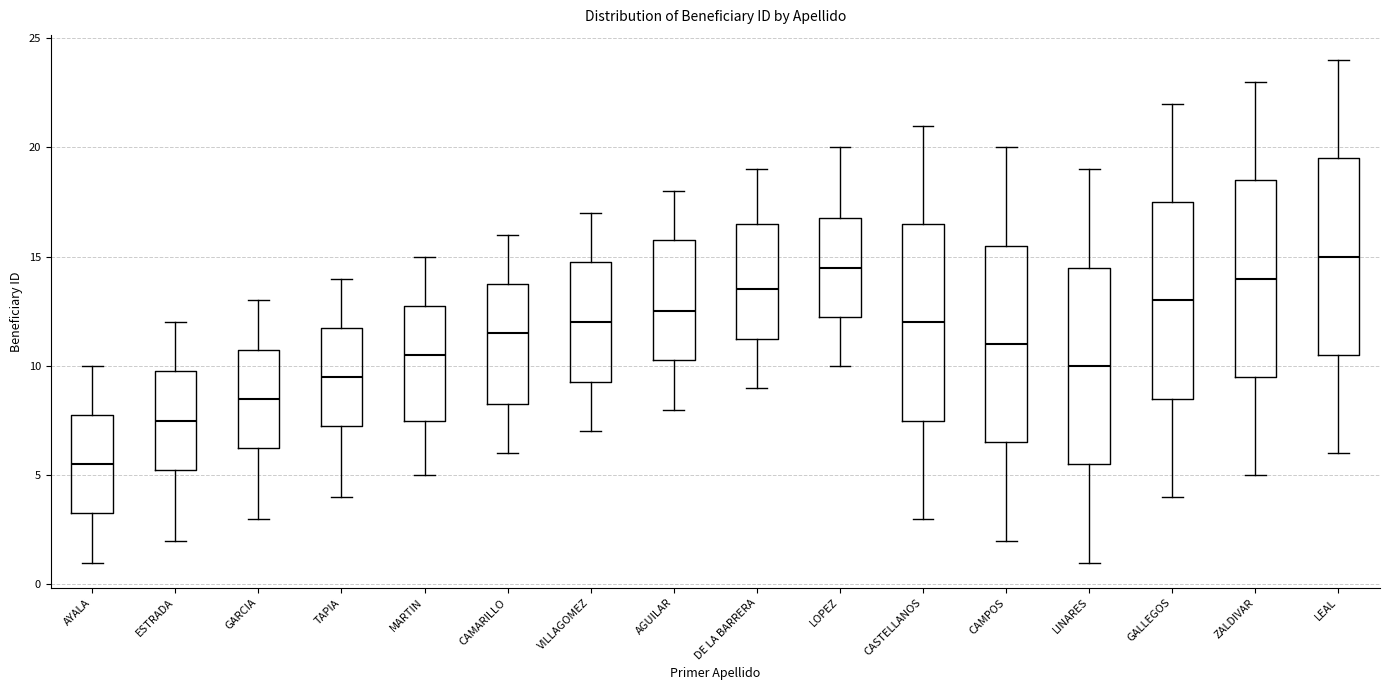

Reading left to right, read every box against the y-axis: the position of its median line, the range the box covers, and the ends of its whiskers. The values are not printed on the chart, so give them approximately, as read against the axis.

AYALA: median 5.5, box 3.5 to 8.0, whiskers 1.0 to 10.0
ESTRADA: median 7.5, box 5.5 to 10.0, whiskers 2.0 to 12.0
GARCIA: median 8.5, box 6.5 to 11.0, whiskers 3.0 to 13.0
TAPIA: median 9.5, box 7.5 to 12.0, whiskers 4.0 to 14.0
MARTIN: median 10.5, box 7.5 to 13.0, whiskers 5.0 to 15.0
CAMARILLO: median 11.5, box 8.5 to 14.0, whiskers 6.0 to 16.0
VILLAGOMEZ: median 12.0, box 9.5 to 15.0, whiskers 7.0 to 17.0
AGUILAR: median 12.5, box 10.5 to 16.0, whiskers 8.0 to 18.0
DE LA BARRERA: median 13.5, box 11.5 to 16.5, whiskers 9.0 to 19.0
LOPEZ: median 14.5, box 12.5 to 17.0, whiskers 10.0 to 20.0
CASTELLANOS: median 12.0, box 7.5 to 16.5, whiskers 3.0 to 21.0
CAMPOS: median 11.0, box 6.5 to 15.5, whiskers 2.0 to 20.0
LINARES: median 10.0, box 5.5 to 14.5, whiskers 1.0 to 19.0
GALLEGOS: median 13.0, box 8.5 to 17.5, whiskers 4.0 to 22.0
ZALDIVAR: median 14.0, box 9.5 to 18.5, whiskers 5.0 to 23.0
LEAL: median 15.0, box 10.5 to 19.5, whiskers 6.0 to 24.0